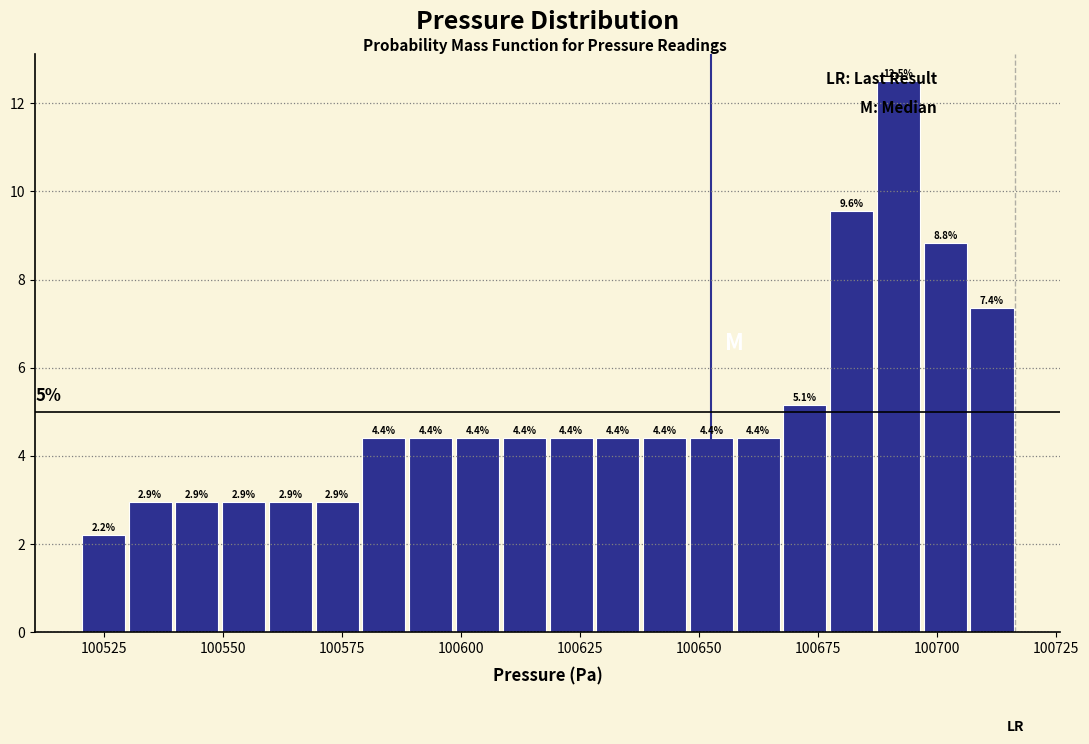

Around what value on the x-axis is the tallest bar? Give the approximate position of its centre, as read against the axis.

100690